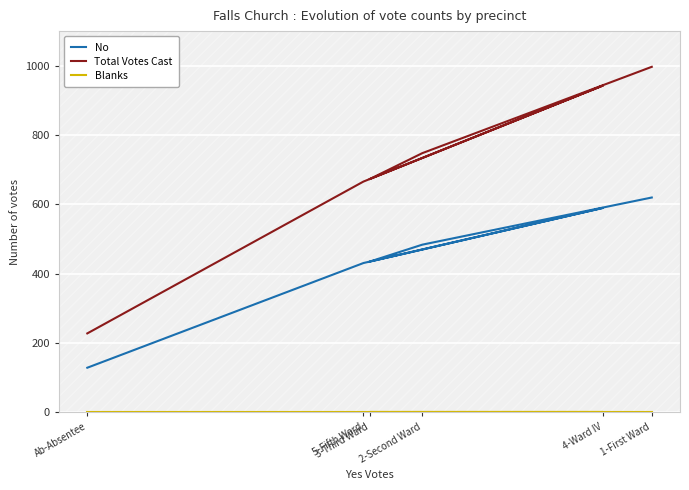

At how many categories does at least one series exceed 861?

2